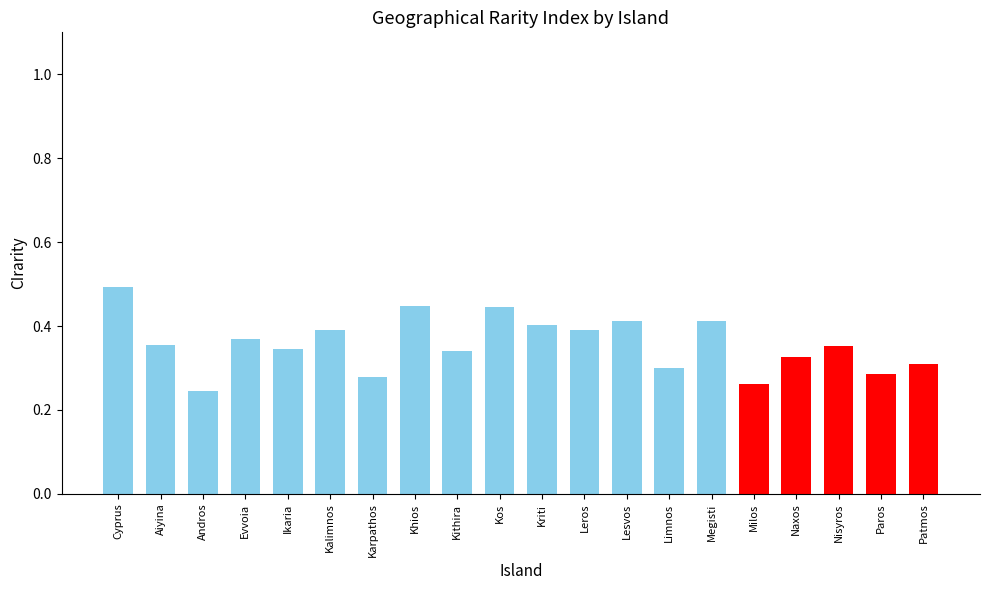

What is the sum of the values at Khios and Kos?

0.9